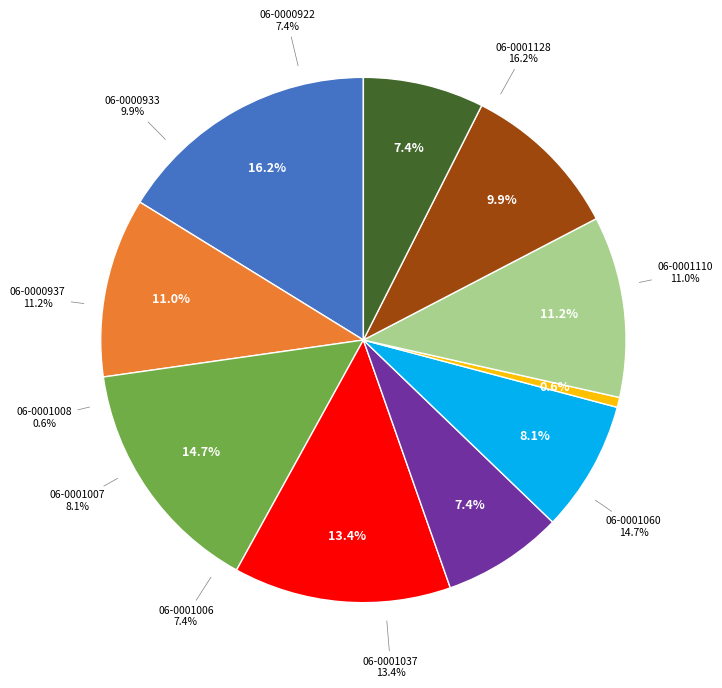

What is the total percentage of 001-006-0001060 and 001-006-0001128?

30.9%